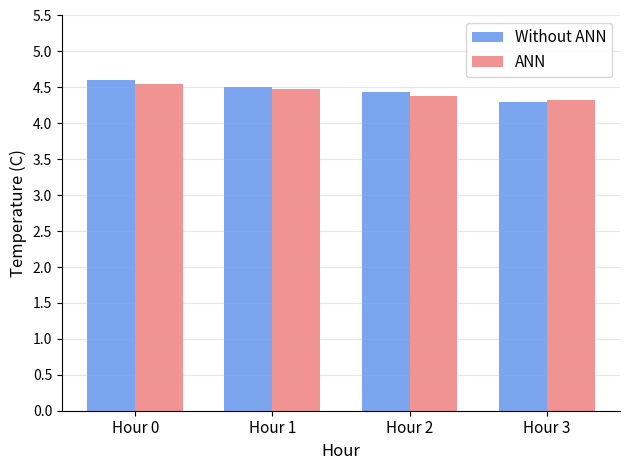

What is the sum of the ANN values at Hour 2 and Hour 1?

8.9